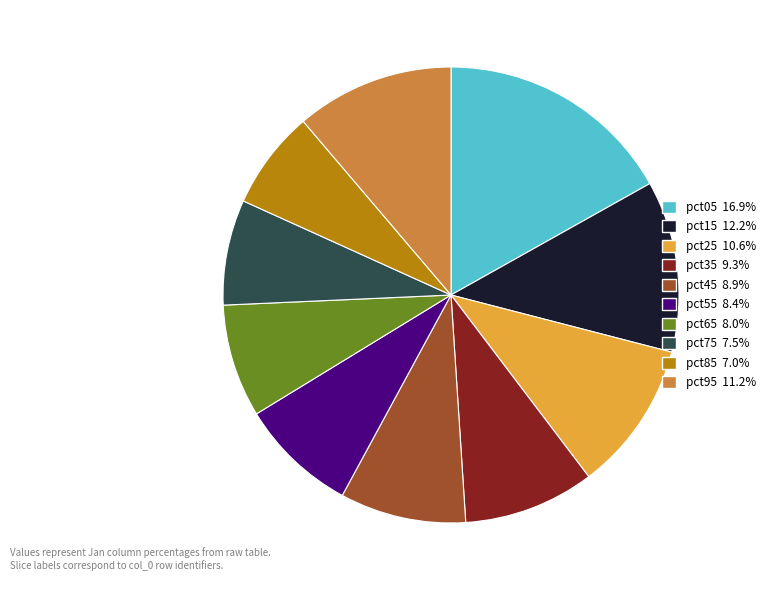

What is the largest slice in the pie chart?

pct05